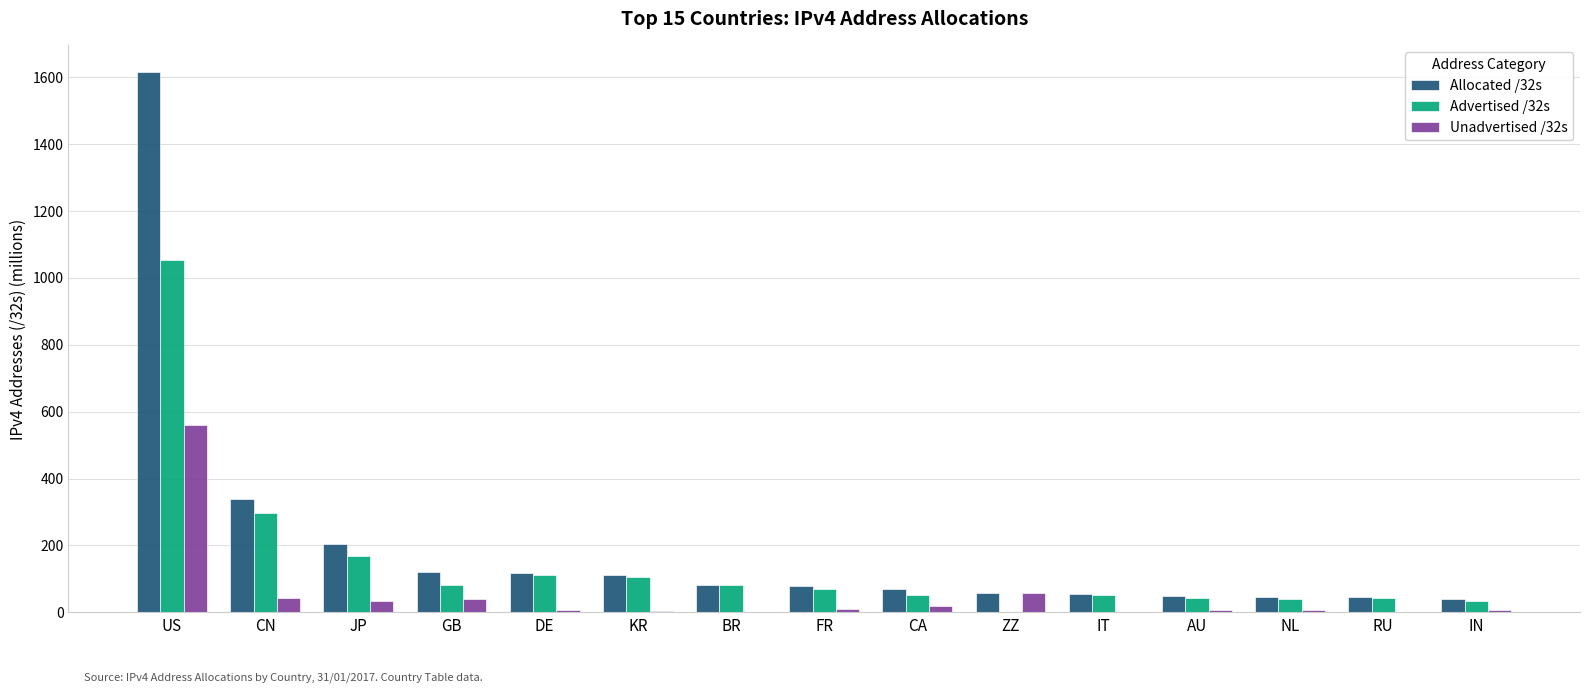

The Allocated /32s series shows 48.5 at AU. True or false?

True